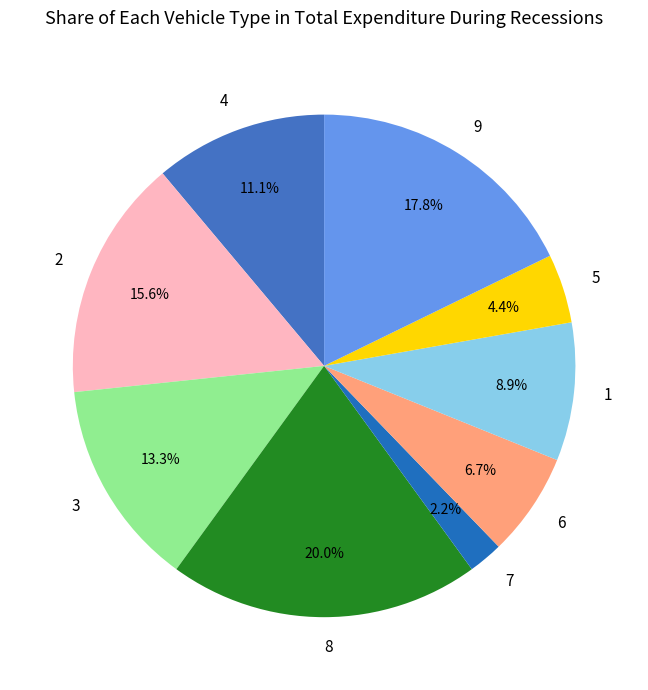

How many segments does this pie chart have?

9